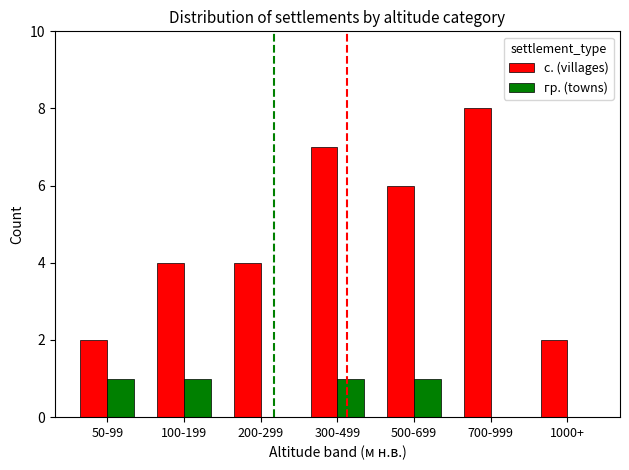

How many groups of bars are there?

7